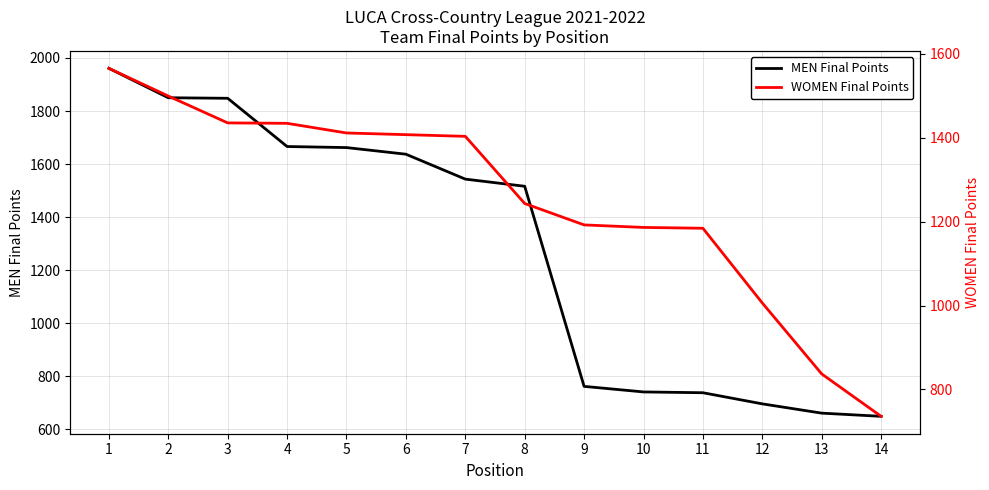

Which category has the lowest value in the WOMEN Final Points series?

14